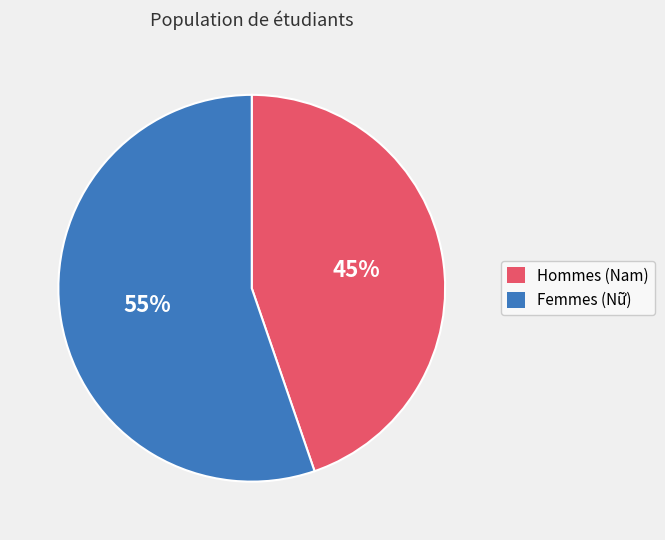

Is there any slice that represents more than half of the pie?

Yes